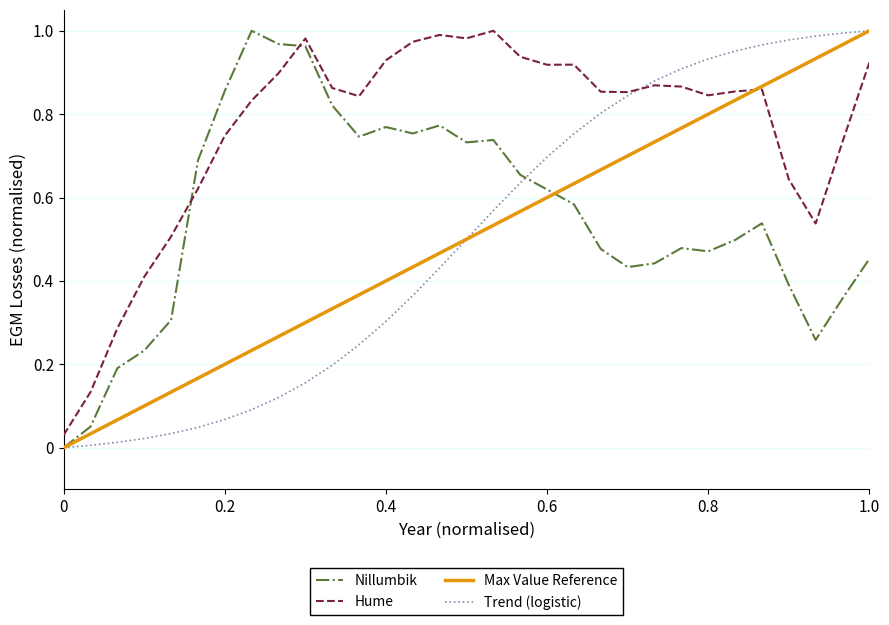

Is the value of Trend (logistic) at 0.4 greater than the value of Nillumbik at 0?

Yes